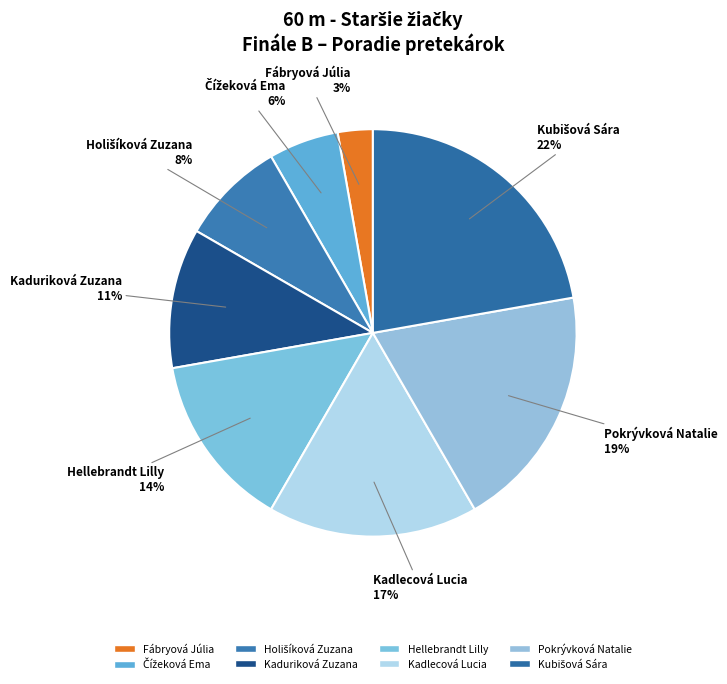

The Hellebrandt Lilly slice represents 5% of the pie. True or false?

False